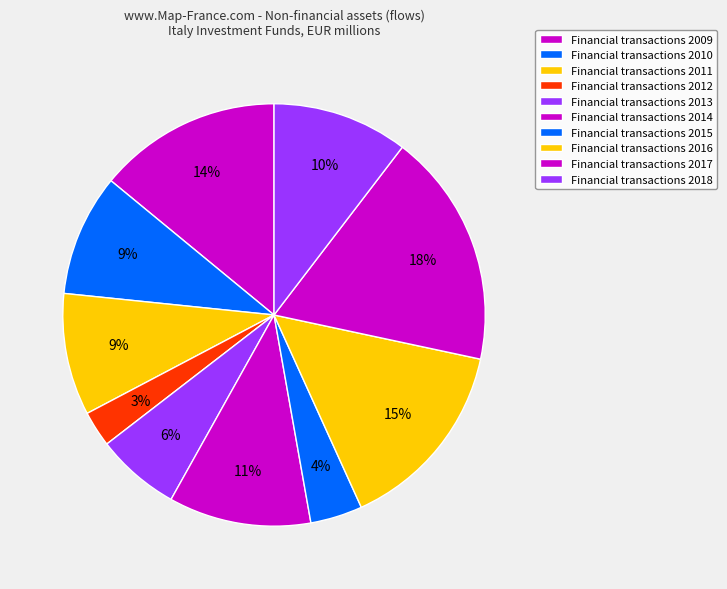

How many slices are in this pie chart?

10